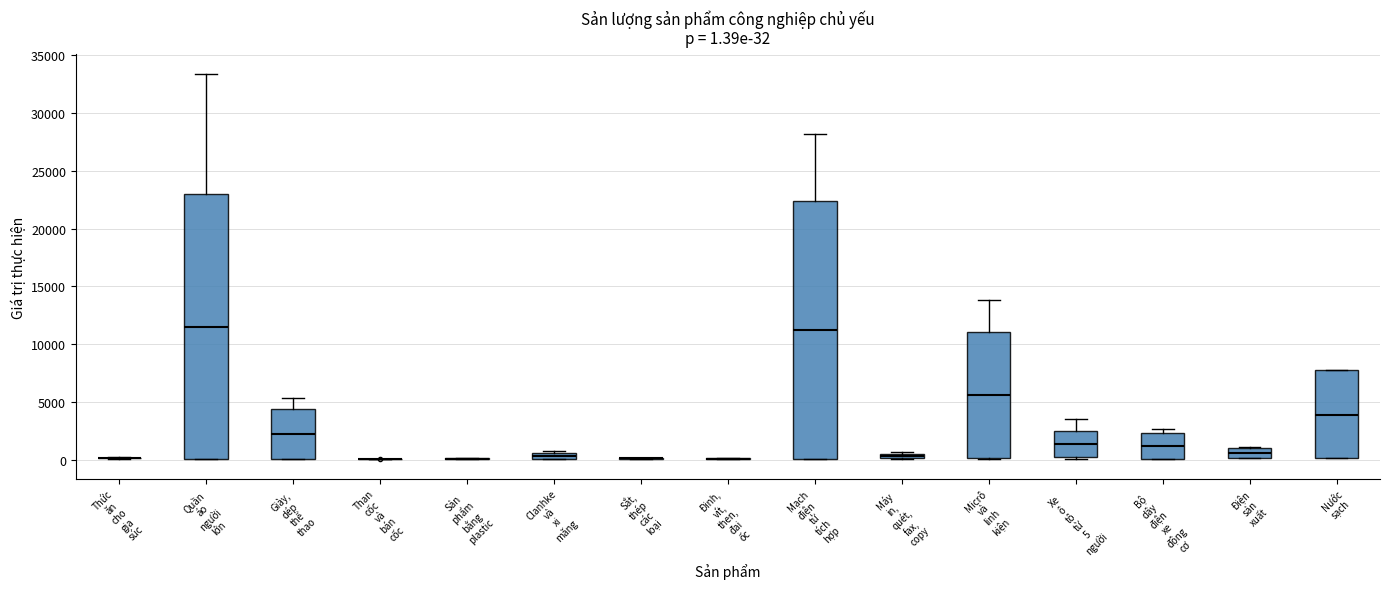

Comparing the boxes themselves (not the whiskers), which one is the tallest?

Quần áo người lớn